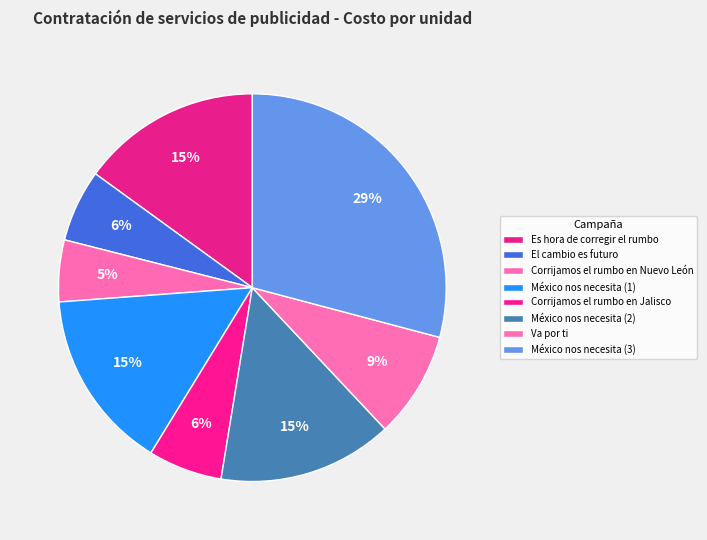

Count the number of slices in the pie.

8